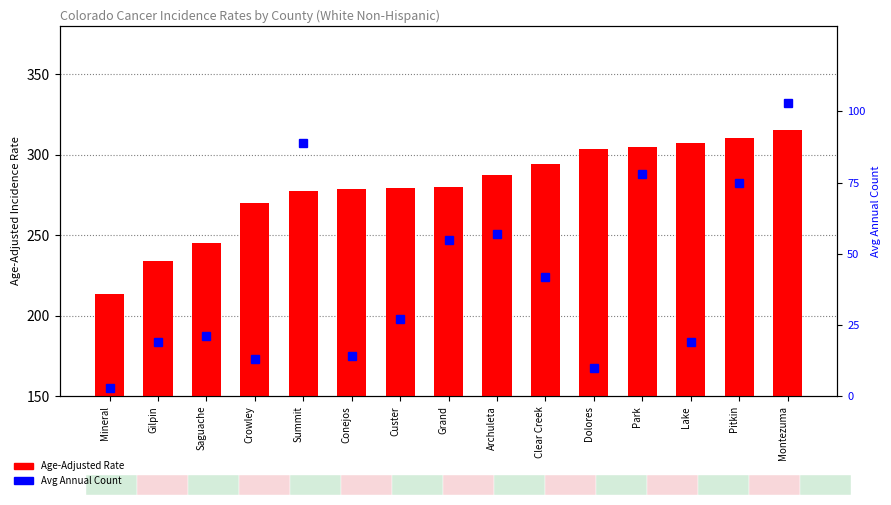

Which series has the largest range (max minus min)?

Age-Adjusted Rate